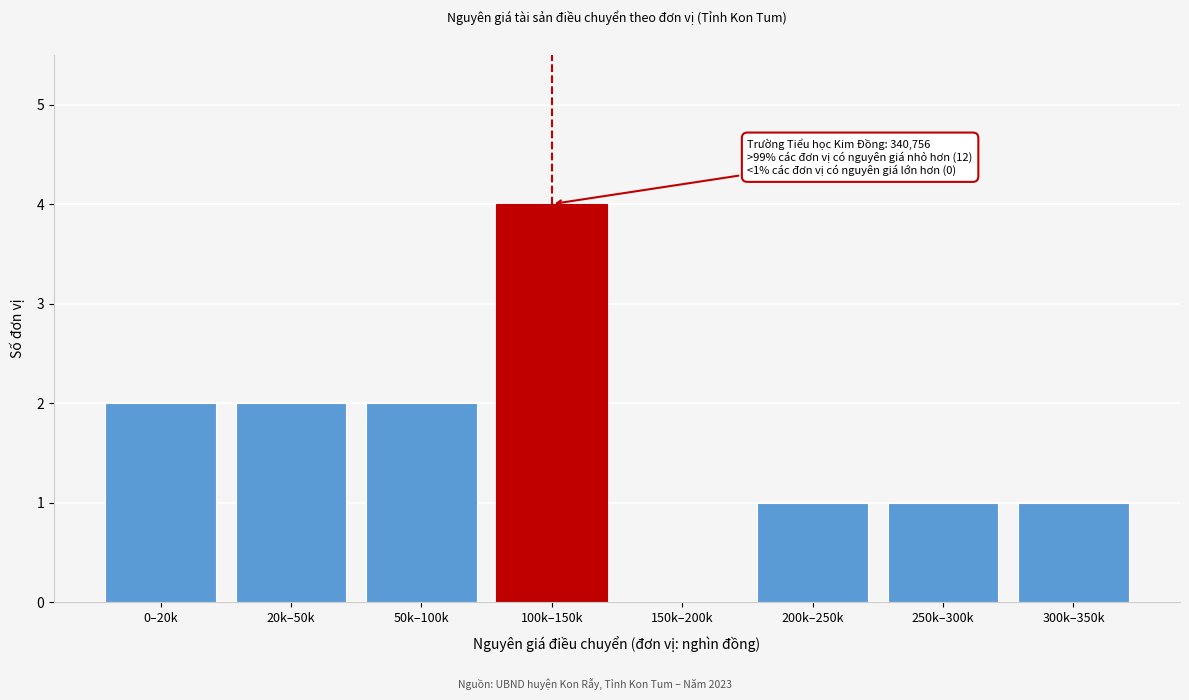

Reading left to right, what are all the values shown in this chart?

0–20k=2	20k–50k=2	50k–100k=2	100k–150k=4	150k–200k=0	200k–250k=1	250k–300k=1	300k–350k=1